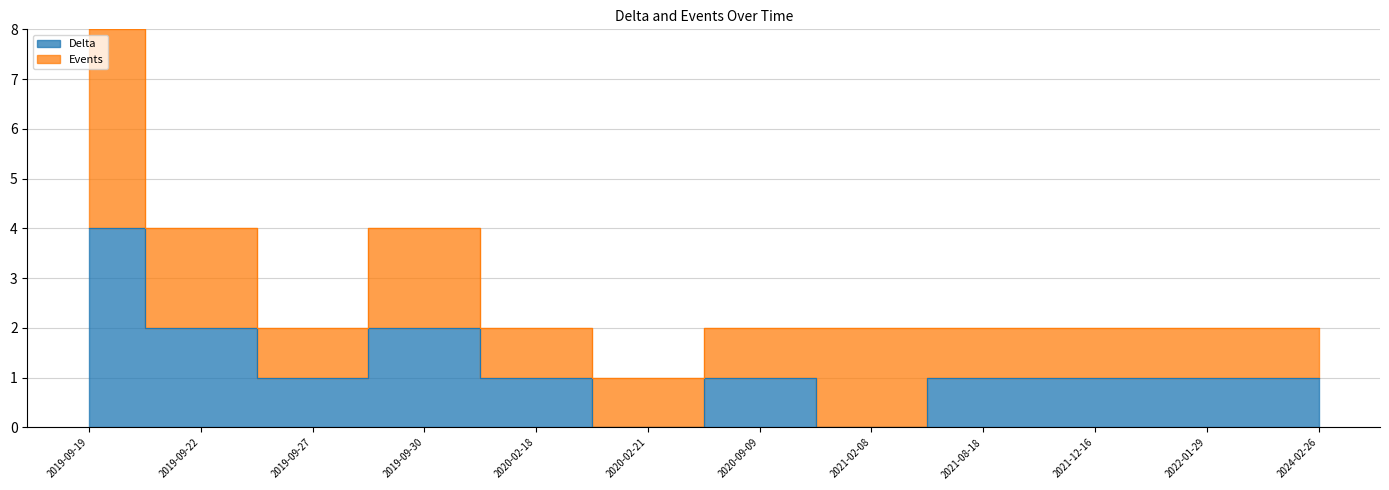

True or false: Delta and Events intersect in this chart.

False